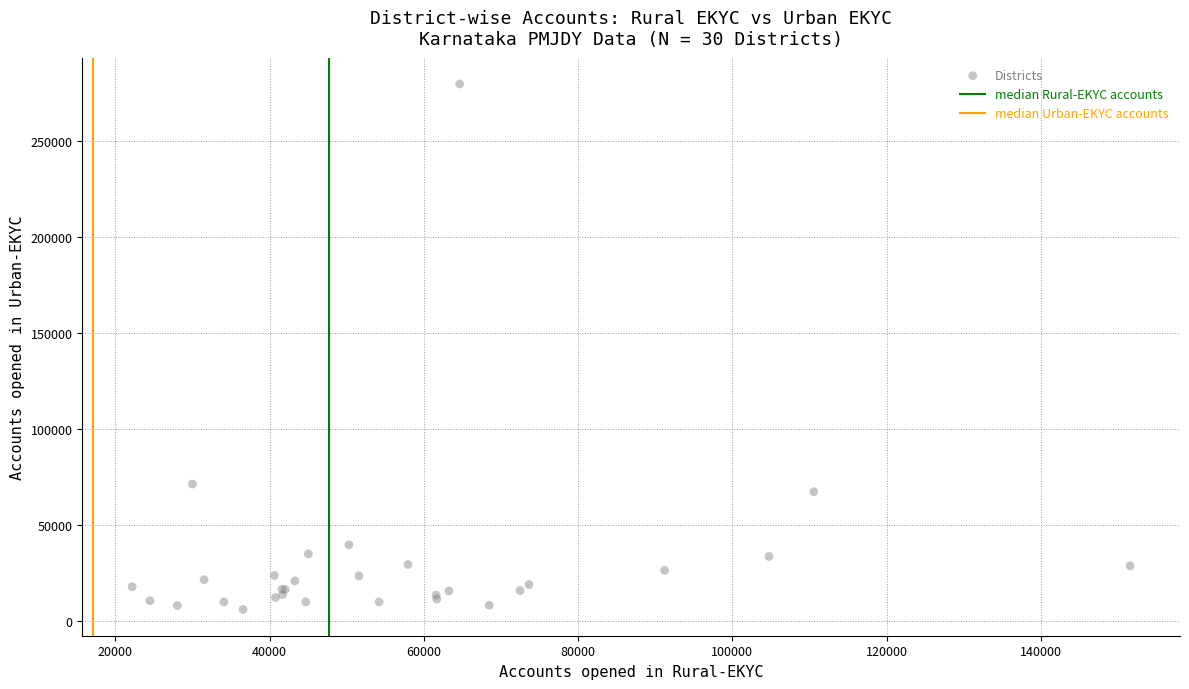

What Y value in the scatter plot is closest to 142813?

71219